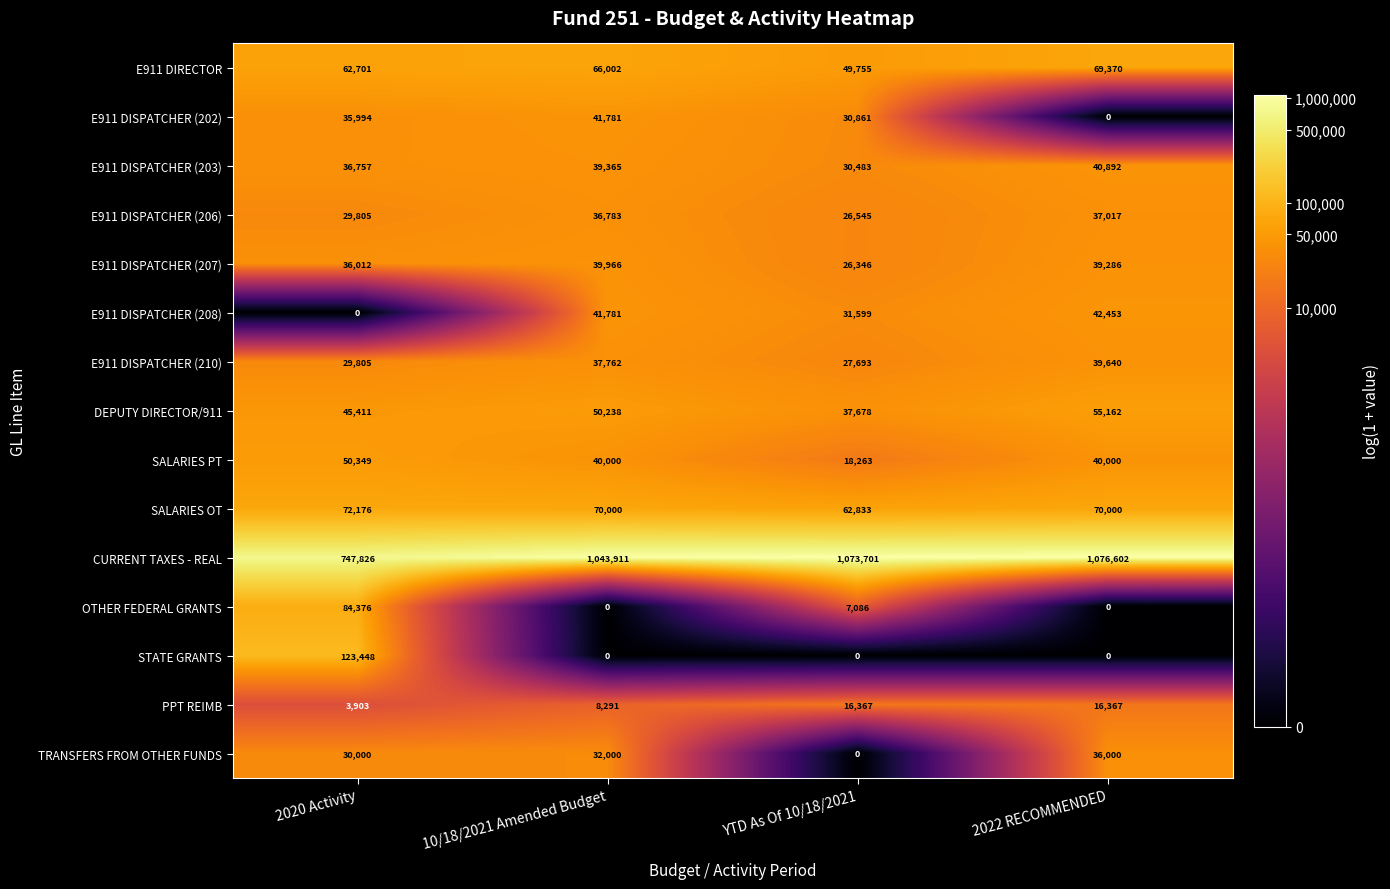

What is the average value of the DEPUTY DIRECTOR/911 series?

47122